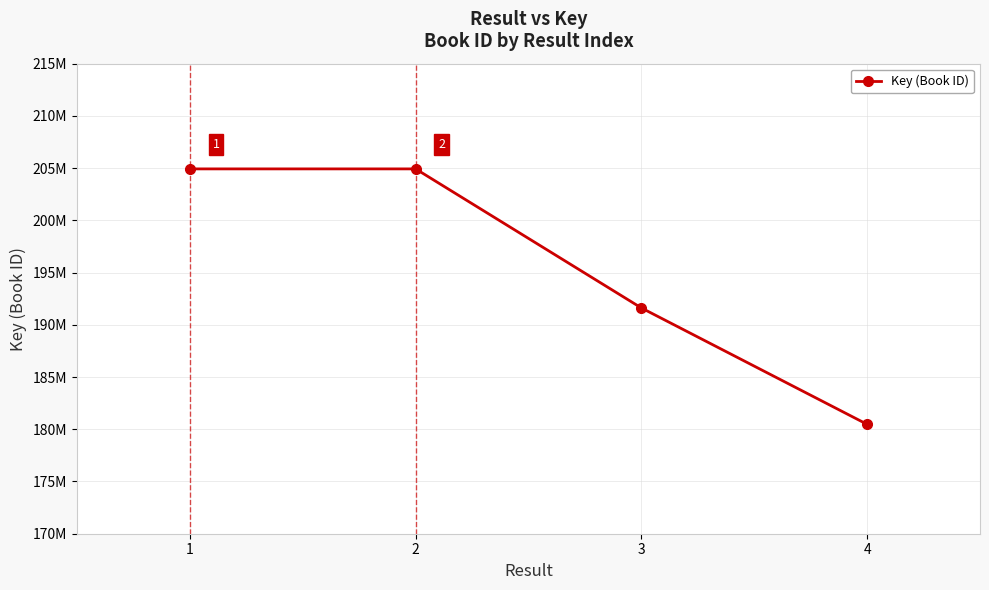

Does the chart have visible grid lines?

Yes